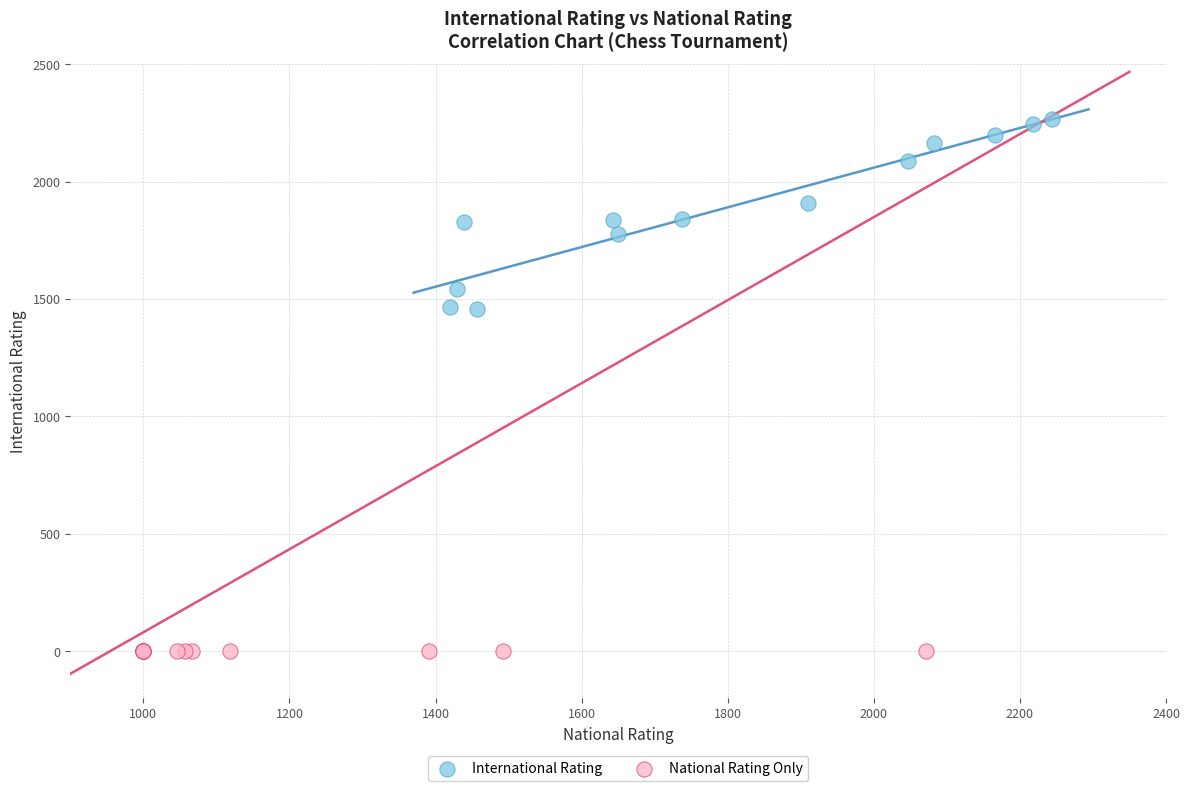

Which series reaches the minimum Y coordinate?

National Rating Only